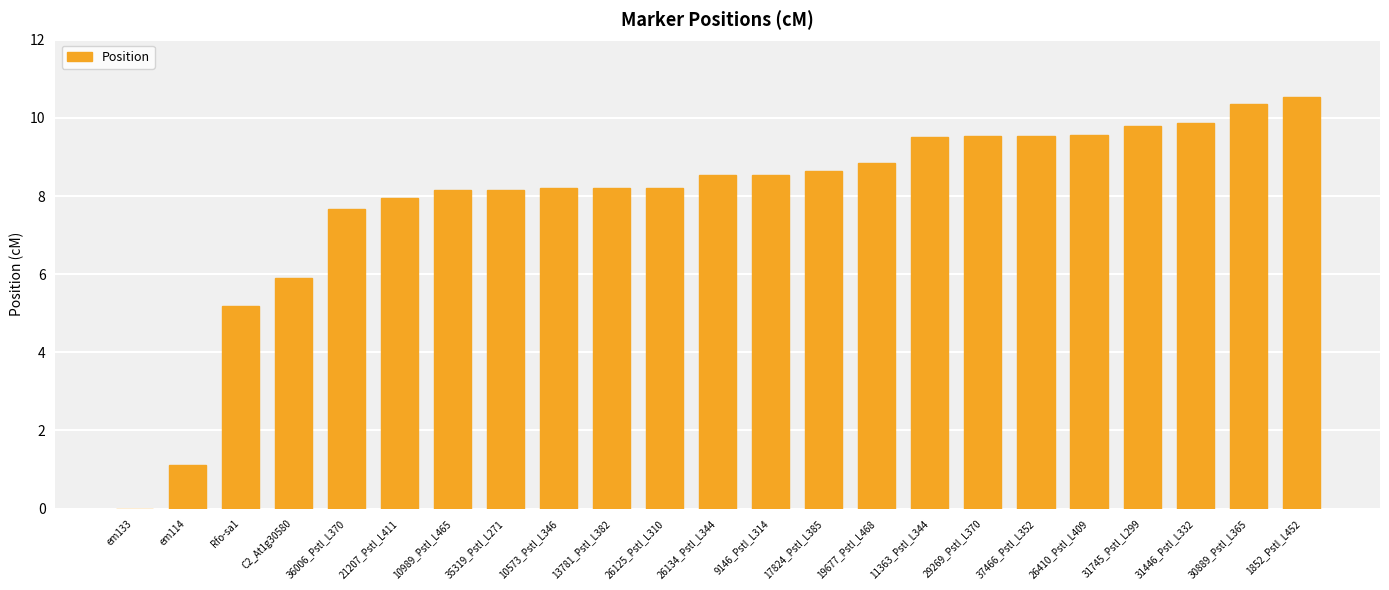

What is the sum of all values?

182.0